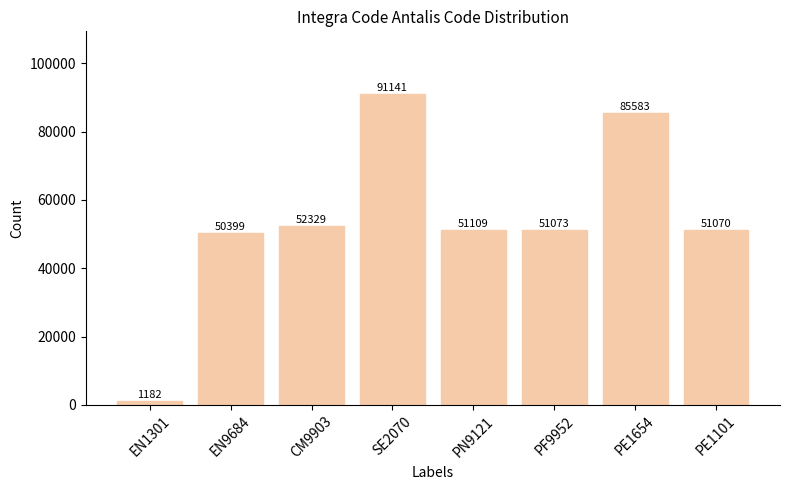

How many data points does each series have?

8